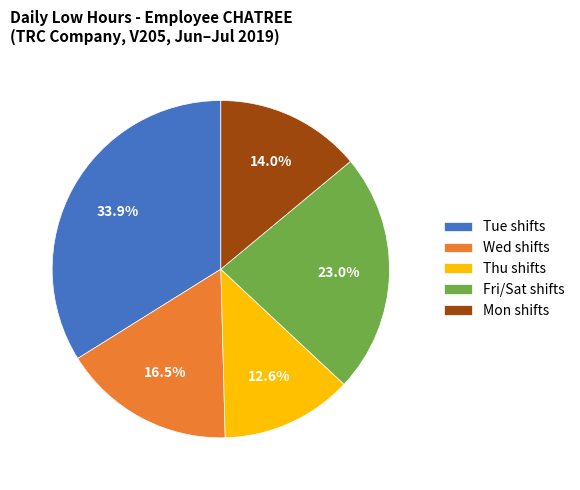

Does Wed shifts account for over 50% of the chart?

No